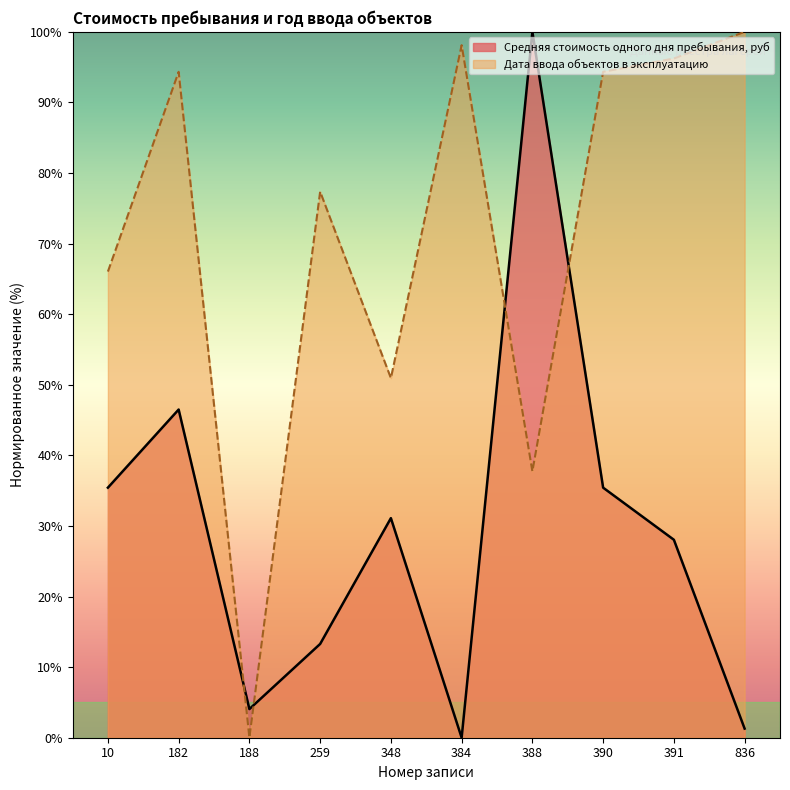

At 391, list the series in order from smallest to largest.

Средняя стоимость одного дня пребывания, руб, Дата ввода объектов в эксплуатацию